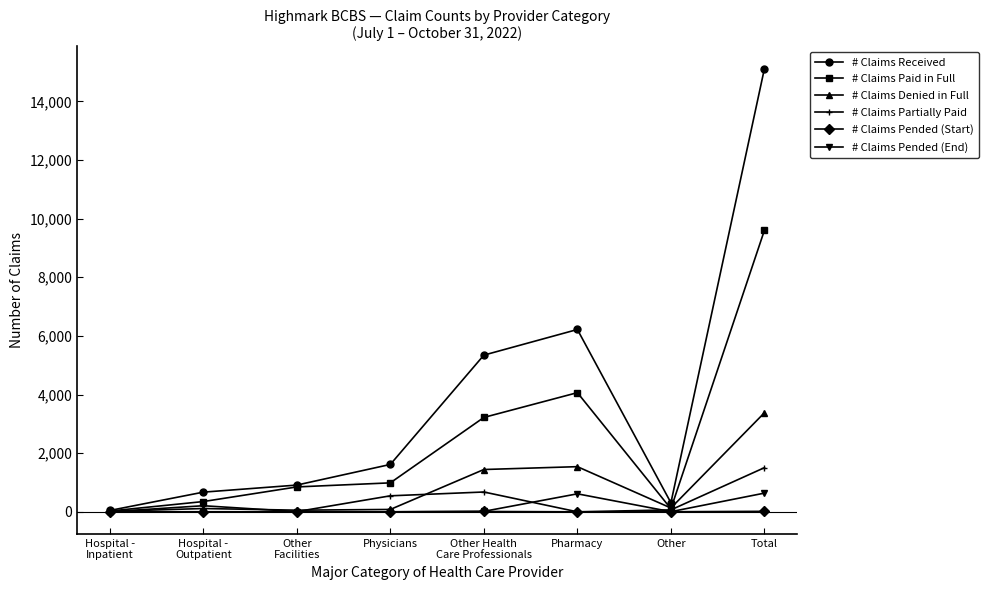

What value does the # Claims Pended (Start) series have at Other Health
Care Professionals?

12